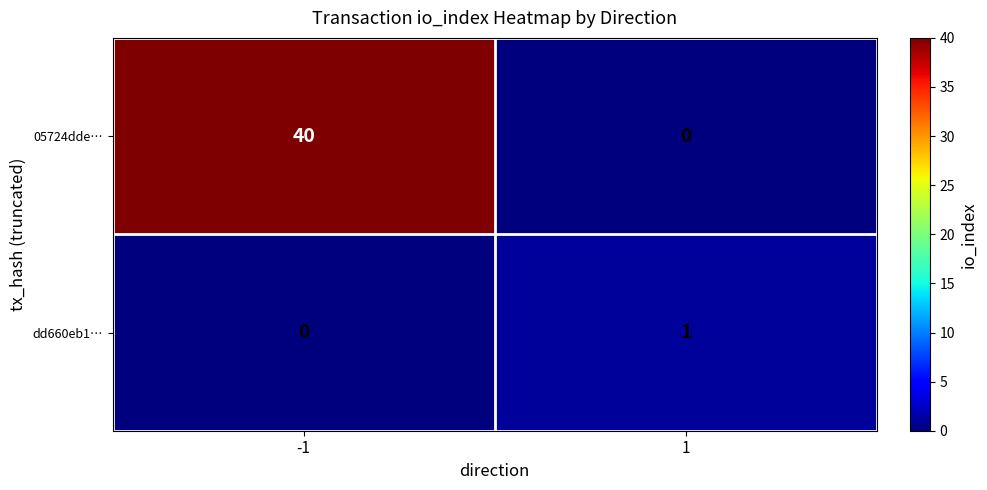

Reading left to right, list all the values displayed in this chart.

05724dde…: 40	0
dd660eb1…: 0	1